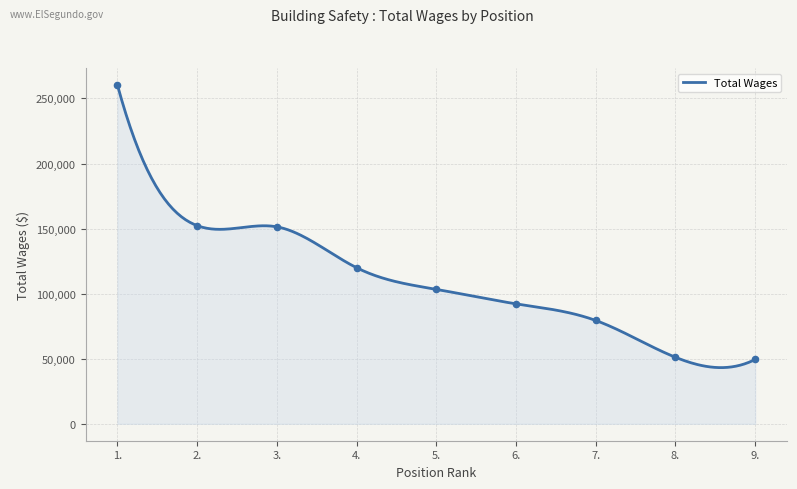

Approximately how many times larger is the value at 3. compared to 7.?

1.9